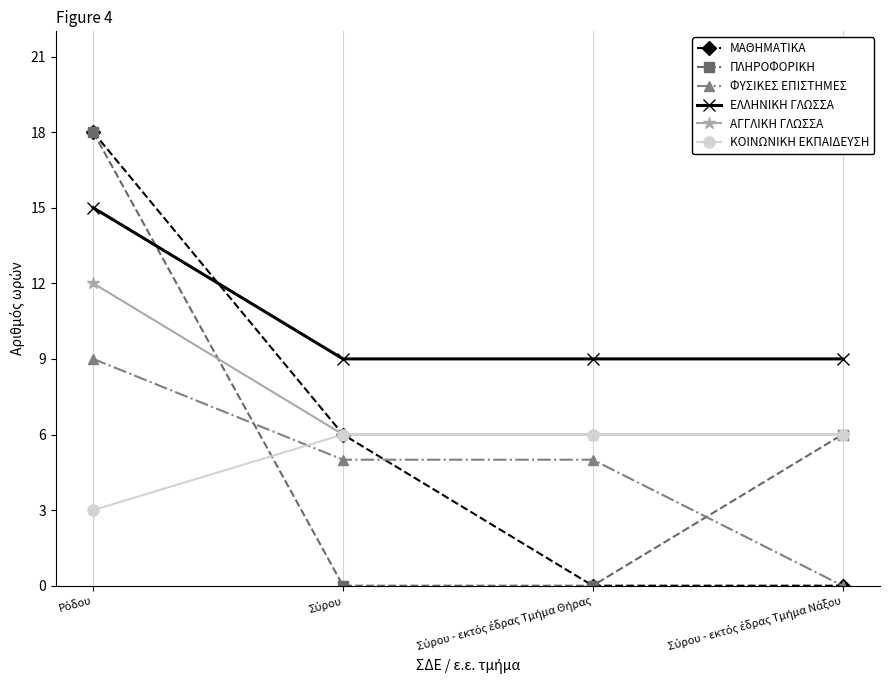

Reading left to right, transcribe all the data shown in this chart.

ΜΑΘΗΜΑΤΙΚΑ: 18	6	0	0
ΠΛΗΡΟΦΟΡΙΚΗ: 18	0	0	6
ΦΥΣΙΚΕΣ ΕΠΙΣΤΗΜΕΣ: 9	5	5	0
ΕΛΛΗΝΙΚΗ ΓΛΩΣΣΑ: 15	9	9	9
ΑΓΓΛΙΚΗ ΓΛΩΣΣΑ: 12	6	6	6
ΚΟΙΝΩΝΙΚΗ ΕΚΠΑΙΔΕΥΣΗ: 3	6	6	6